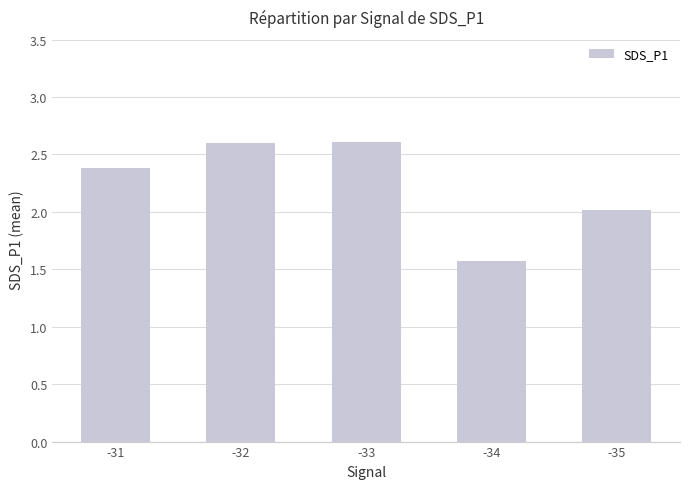

What is the sum of the values at -35 and -33?

4.6